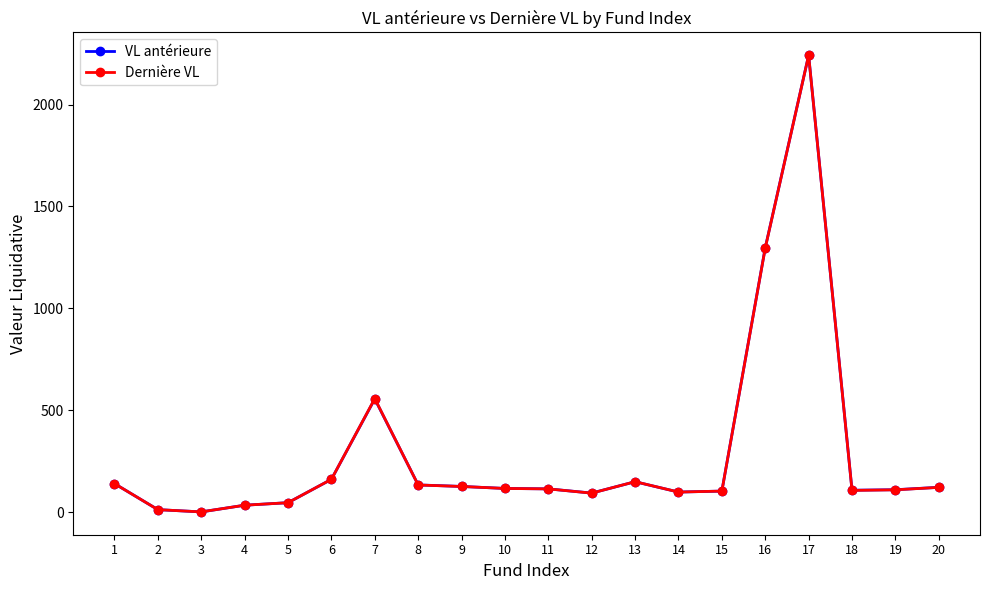

True or false: VL antérieure has more than 1 points higher than both neighbors.

True